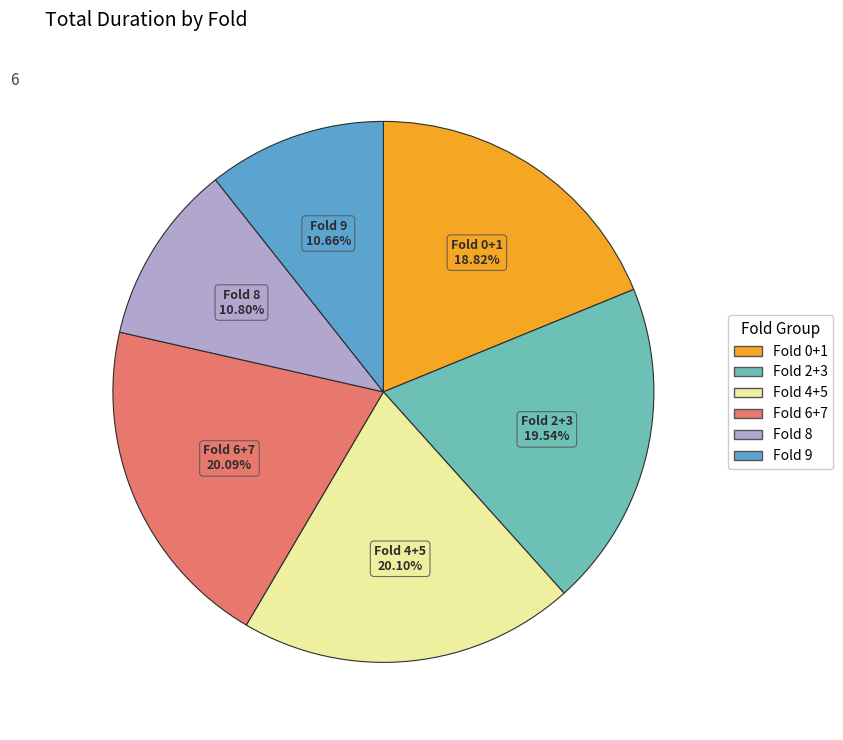

Is there a majority slice in this chart?

No